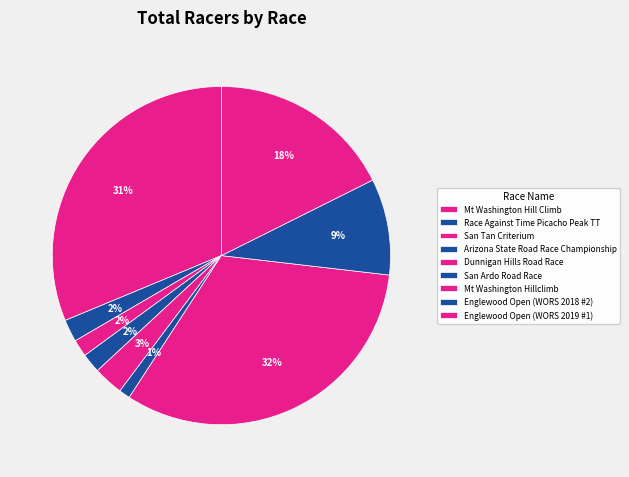

Count the number of slices in the pie.

9